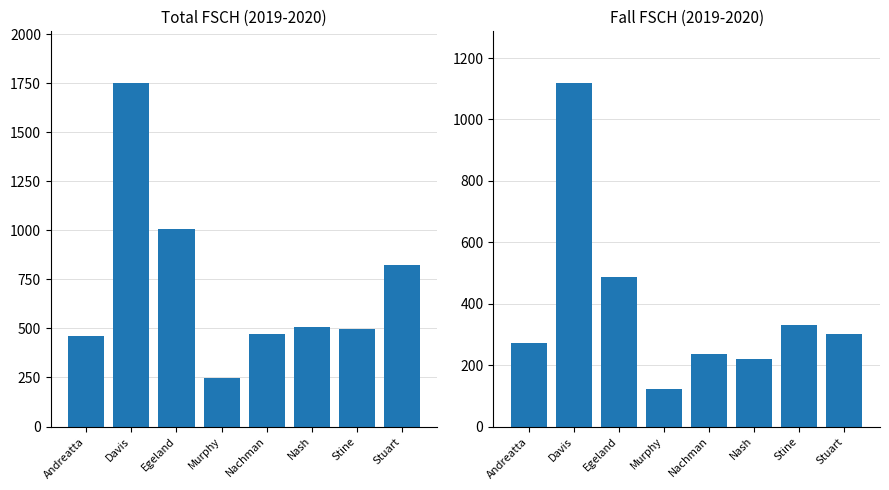

Is it true that Total FSCH equals 463 at Andreatta?

True